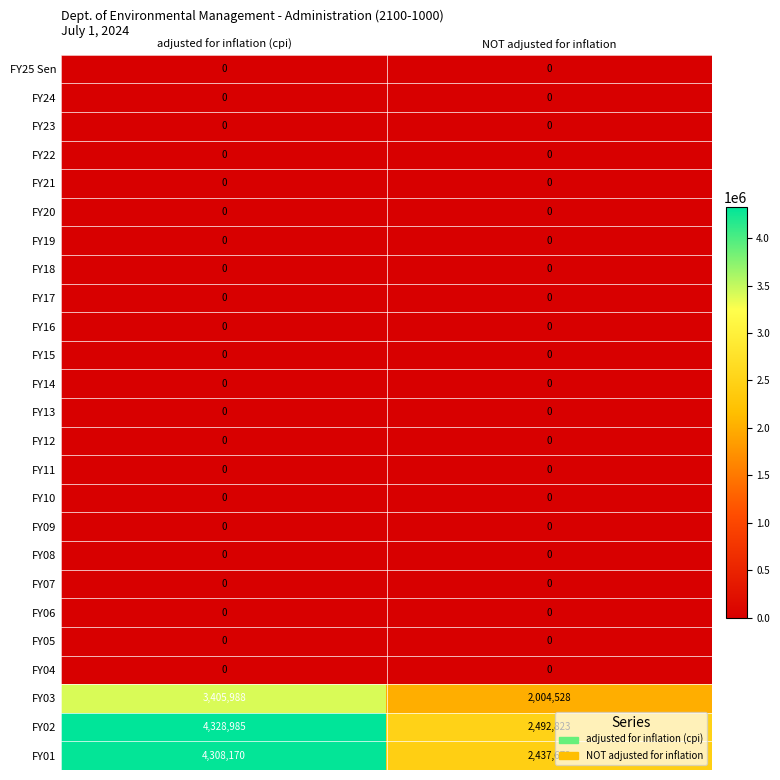

At how many categories does at least one series exceed 1709119?

2